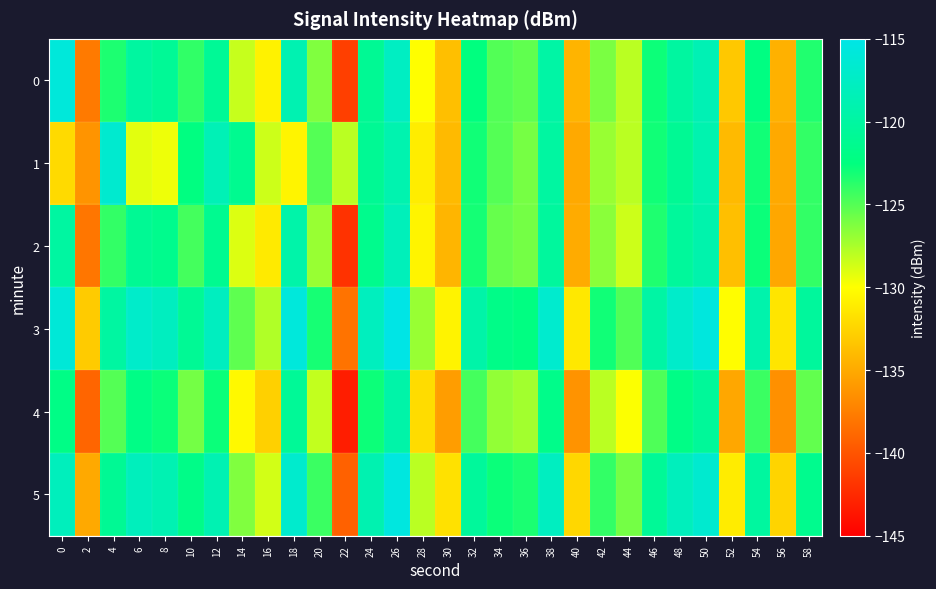

Reading left to right, what are all the values shown in this chart?

0: 0=-115.9	2=-137.8	4=-123.3	6=-120.1	8=-120.8	10=-123.9	12=-120.8	14=-128.4	16=-130.7	18=-118.8	20=-126.3	22=-141.2	24=-121.0	26=-117.6	28=-130.0	30=-133.7	32=-122.5	34=-124.9	36=-125.3	38=-119.7	40=-134.4	42=-126.1	44=-128.0	46=-122.9	48=-120.0	50=-118.6	52=-133.2	54=-122.3	56=-134.6	58=-123.5
1: 0=-132.1	2=-136.3	4=-116.6	6=-129.1	8=-129.5	10=-122.4	12=-118.5	14=-121.2	16=-128.5	18=-130.6	20=-125.0	22=-128.0	24=-121.0	26=-119.0	28=-131.0	30=-134.0	32=-123.0	34=-125.0	36=-126.0	38=-120.0	40=-135.0	42=-127.0	44=-128.0	46=-123.0	48=-121.0	50=-119.0	52=-134.0	54=-123.0	56=-135.0	58=-124.0
2: 0=-120.0	2=-138.0	4=-124.0	6=-121.0	8=-121.5	10=-124.5	12=-121.3	14=-129.0	16=-131.2	18=-119.4	20=-127.0	22=-142.0	24=-121.5	26=-118.2	28=-130.6	30=-134.3	32=-123.1	34=-125.5	36=-125.9	38=-120.3	40=-134.9	42=-126.6	44=-128.5	46=-123.4	48=-120.5	50=-119.2	52=-133.7	54=-122.8	56=-135.1	58=-124.0
3: 0=-116.0	2=-133.0	4=-120.0	6=-117.0	8=-117.8	10=-120.9	12=-117.8	14=-125.3	16=-127.7	18=-115.8	20=-123.2	22=-138.2	24=-117.9	26=-114.5	28=-127.0	30=-130.7	32=-119.5	34=-121.8	36=-122.3	38=-116.7	40=-131.3	42=-123.0	44=-124.9	46=-119.8	48=-117.0	50=-115.6	52=-130.1	54=-119.2	56=-131.5	58=-120.4
4: 0=-122.0	2=-139.0	4=-125.0	6=-122.0	8=-122.8	10=-125.9	12=-122.8	14=-130.3	16=-132.7	18=-120.8	20=-128.2	22=-143.2	24=-122.9	26=-119.5	28=-132.0	30=-135.7	32=-124.5	34=-126.8	36=-127.3	38=-121.7	40=-136.3	42=-128.0	44=-129.9	46=-124.8	48=-122.0	50=-120.6	52=-135.1	54=-124.2	56=-136.5	58=-125.4
5: 0=-118.0	2=-135.0	4=-121.0	6=-118.0	8=-118.8	10=-121.9	12=-118.8	14=-126.3	16=-128.7	18=-116.8	20=-124.2	22=-139.2	24=-118.9	26=-115.5	28=-128.0	30=-131.7	32=-120.5	34=-122.8	36=-123.3	38=-117.7	40=-132.3	42=-124.0	44=-125.9	46=-120.8	48=-118.0	50=-116.6	52=-131.1	54=-120.2	56=-132.5	58=-121.4